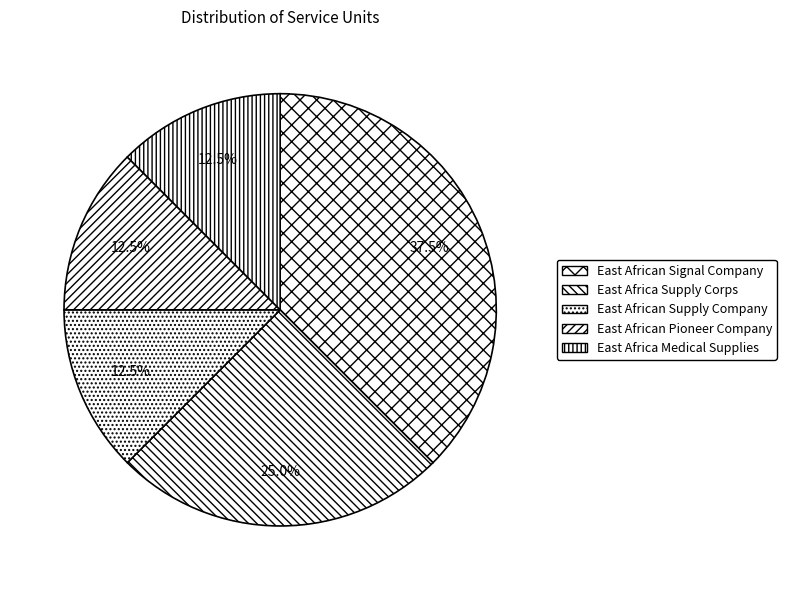

Do East Africa Supply Corps and East African Pioneer Company together represent more than half of the pie?

No